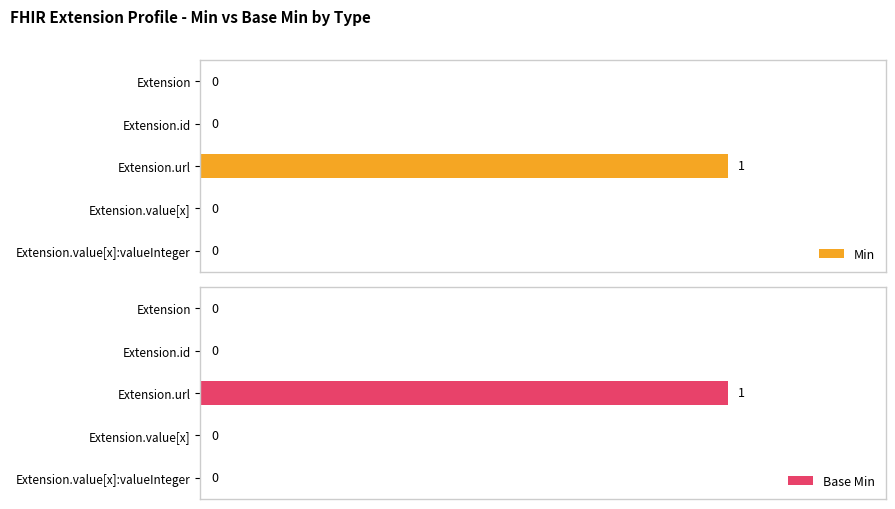

Reading left to right, what are all the values shown in this chart?

Min: 0	0	1	0	0
Base Min: 0	0	1	0	0